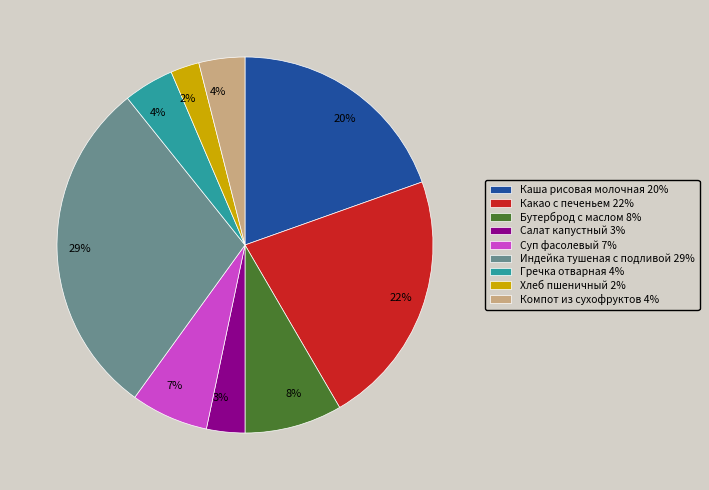

To the nearest percent, what portion does Суп фасолевый represent?

7%